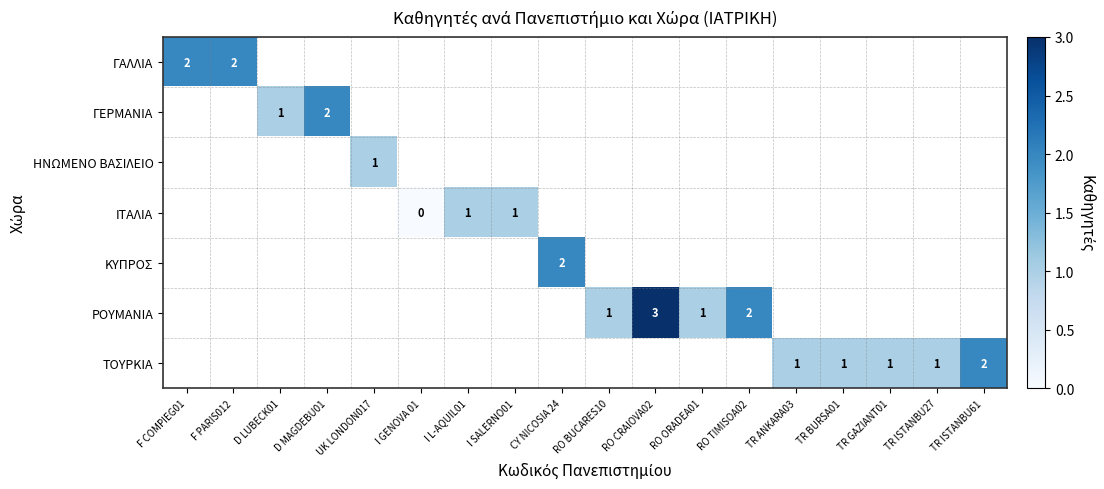

True or false: ΓΕΡΜΑΝΙΑ has a value of 1 at D LUBECK01.

True